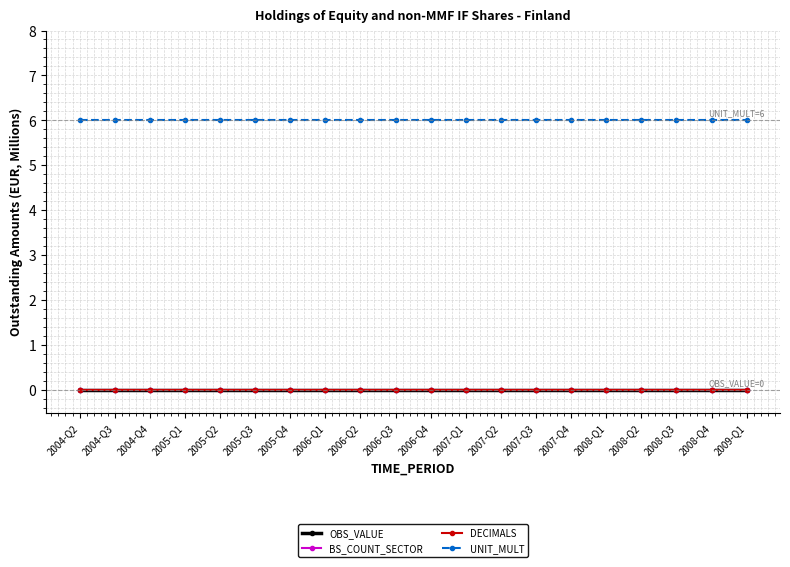

List the series in order of their peak value, lowest first.

OBS_VALUE, BS_COUNT_SECTOR, DECIMALS, UNIT_MULT